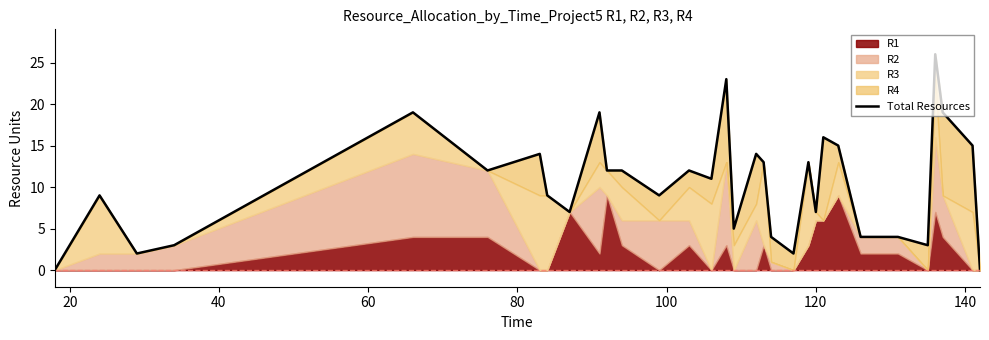

How many points are lower than both their immediate neighbors (excluding endpoints)?

9